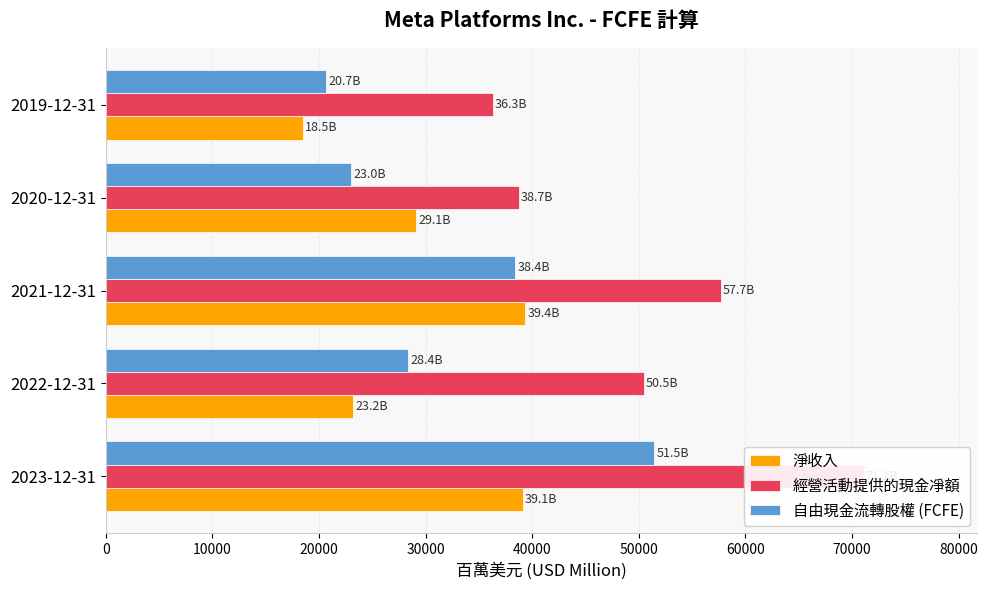

List the series in order of their peak value, lowest first.

淨收入, 自由現金流轉股權 (FCFE), 經營活動提供的現金凈額